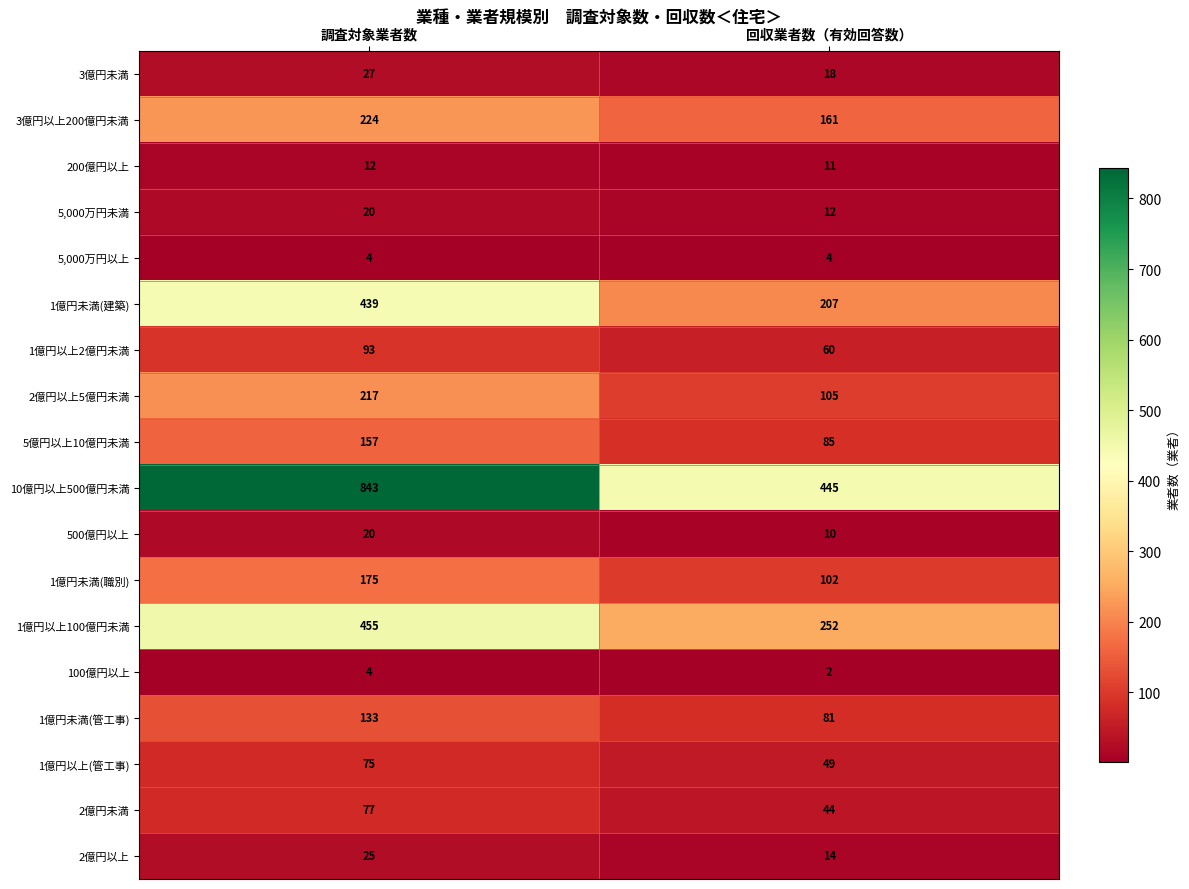

What is the total value across all series at 調査対象業者数?

3000